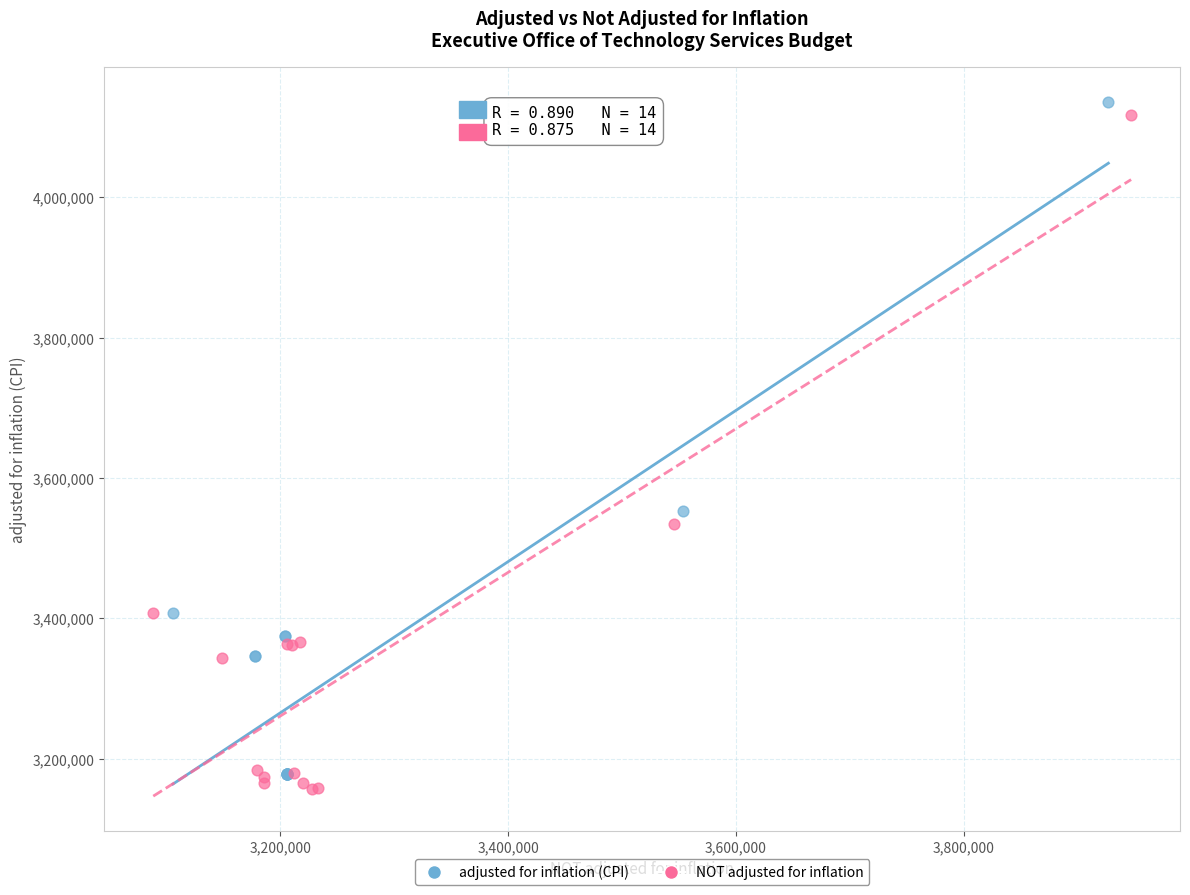

What are all the series names shown in the legend?

adjusted for inflation (CPI), NOT adjusted for inflation